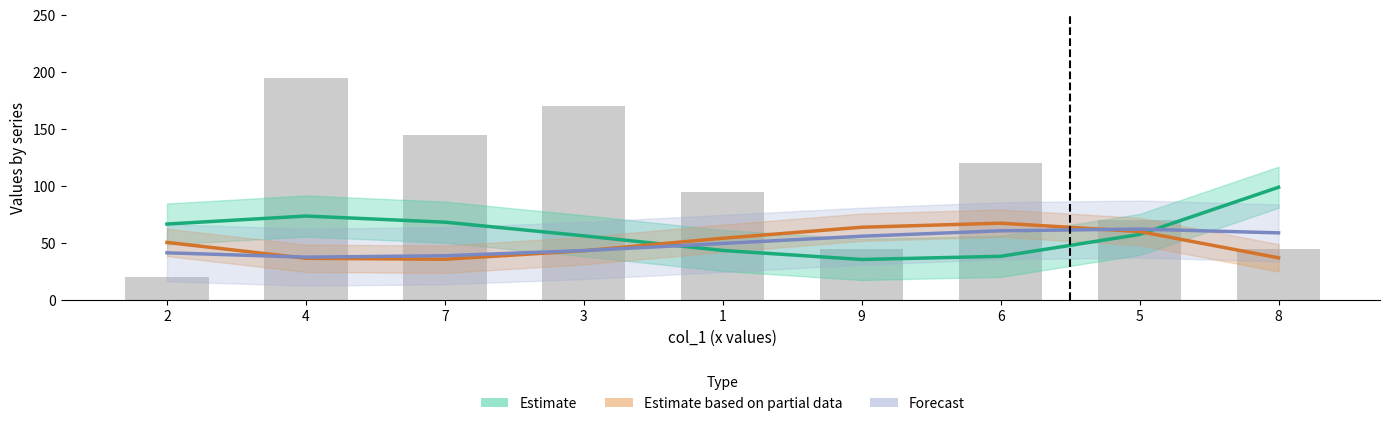

At 1, list the series in order from largest to smallest.

Estimate based on partial data, Forecast, Estimate